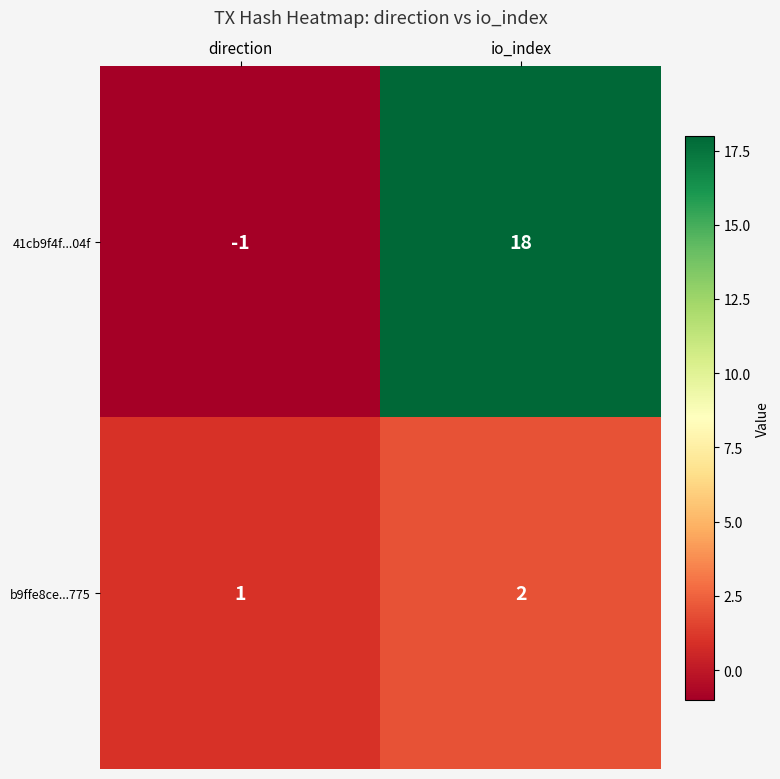

Rank the series by their average value, from highest to lowest.

41cb9f4f...04f, b9ffe8ce...775